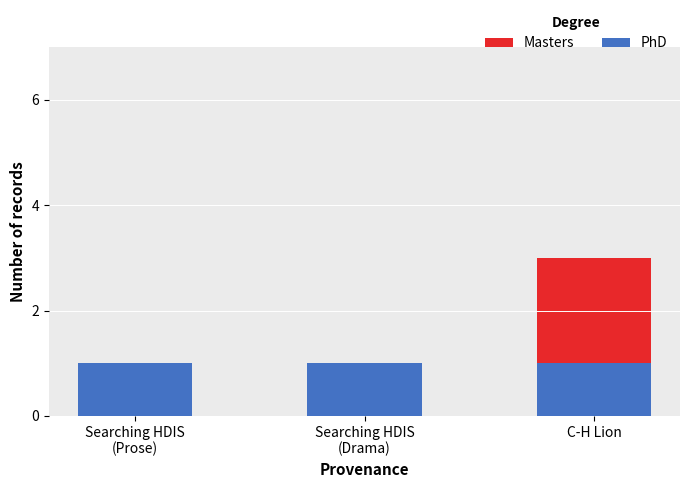

Between Searching HDIS
(Drama) and C-H Lion, which series saw the biggest shift?

Masters